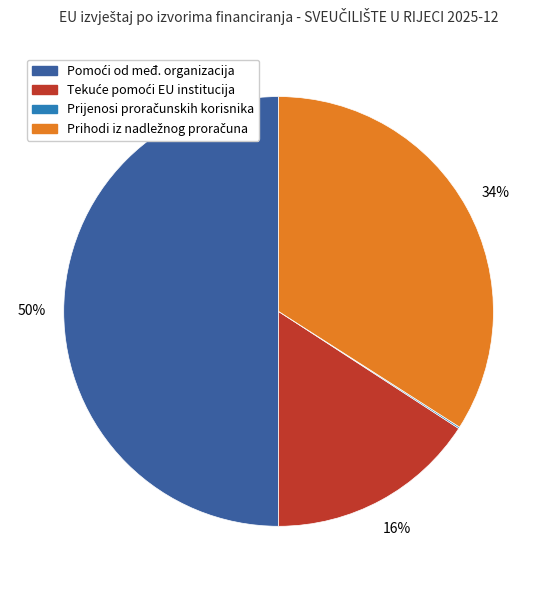

To the nearest percent, what is the difference between the largest and smallest slice percentages?

50%